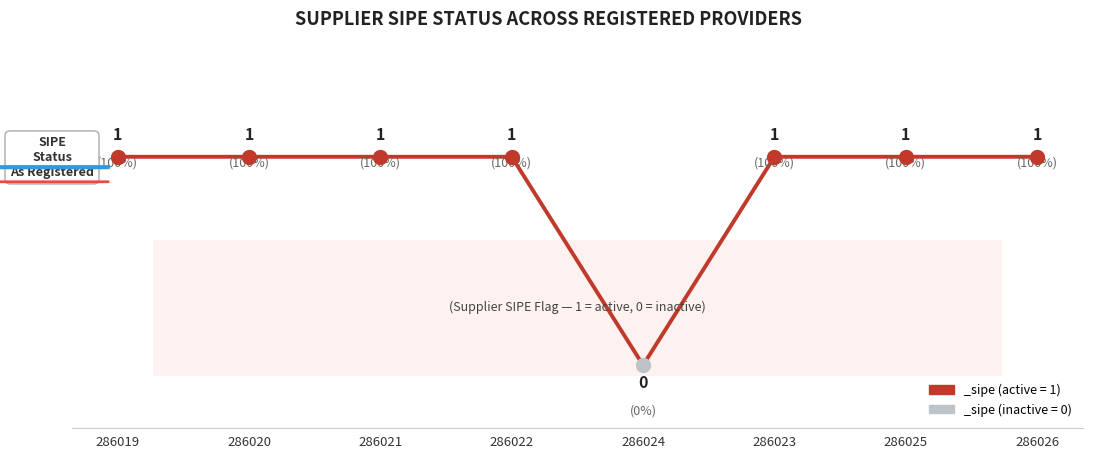

Is it true that the value at 286019 is 2?

False